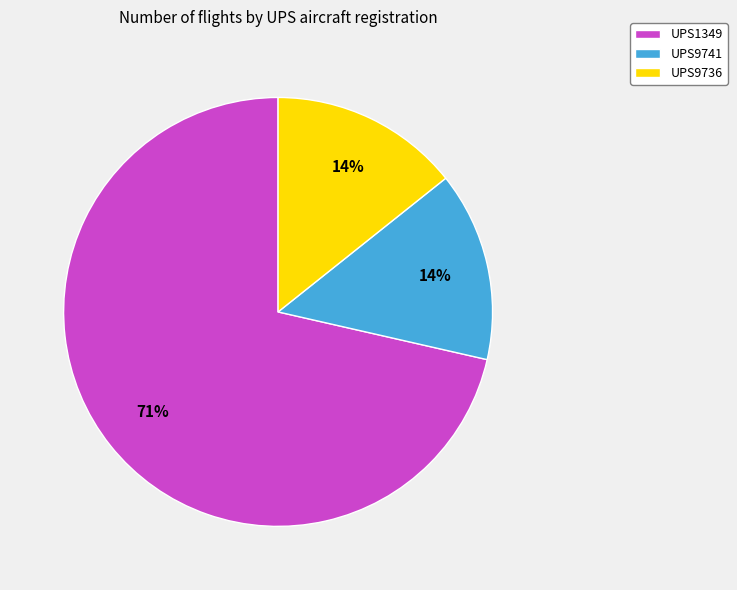

To the nearest percent, what percentage of the pie is UPS9741?

14%